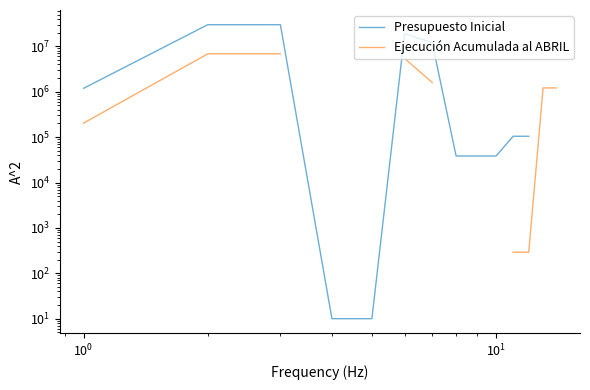

What is the difference between the maximum and minimum values in the Ejecución Acumulada al ABRIL series?

6835665.0